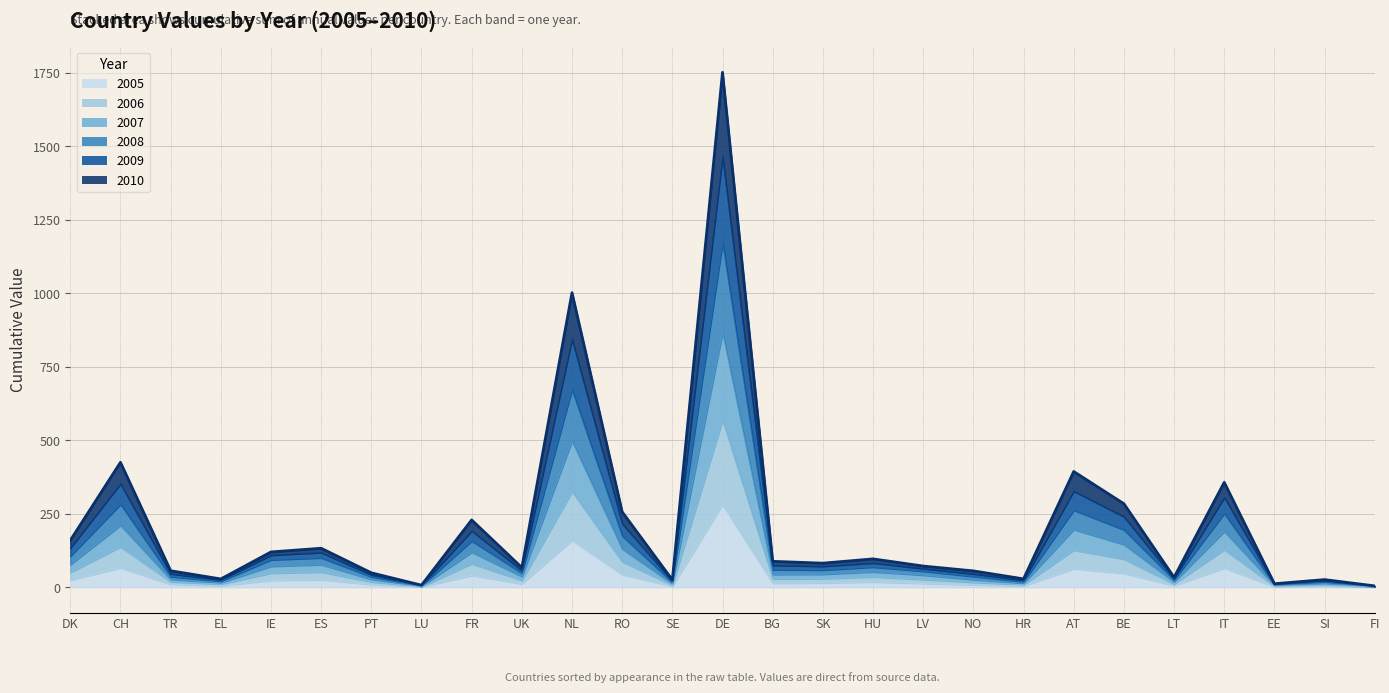

What is the label of the 9th point from the left?

FR